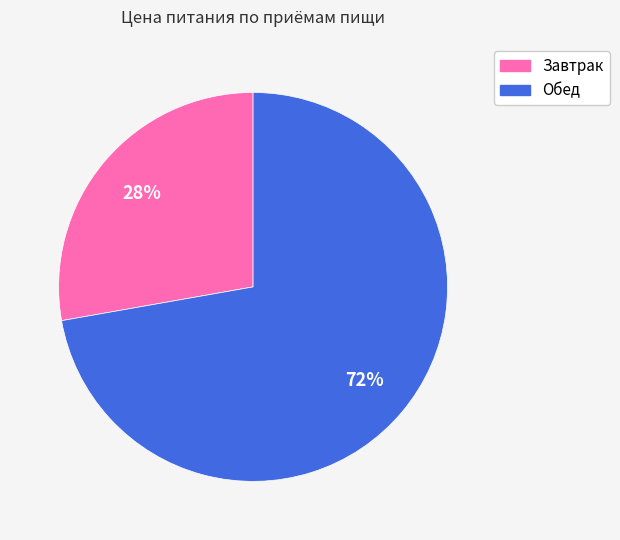

Rank the categories by value from lowest to highest.

Завтрак, Обед